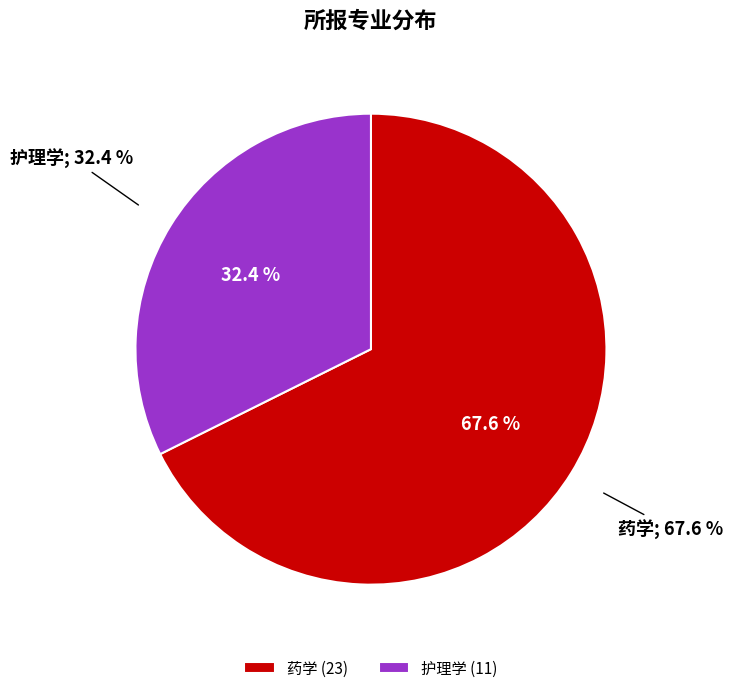

Rank the categories by value from lowest to highest.

护理学, 药学